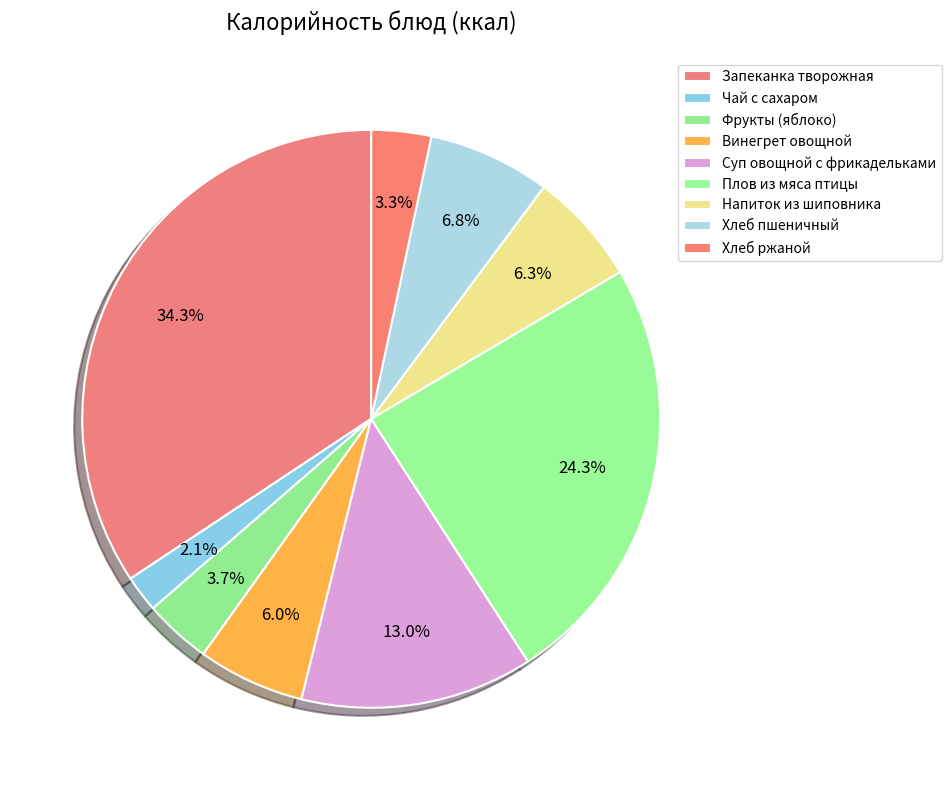

To the nearest percent, what is the average slice percentage?

11%